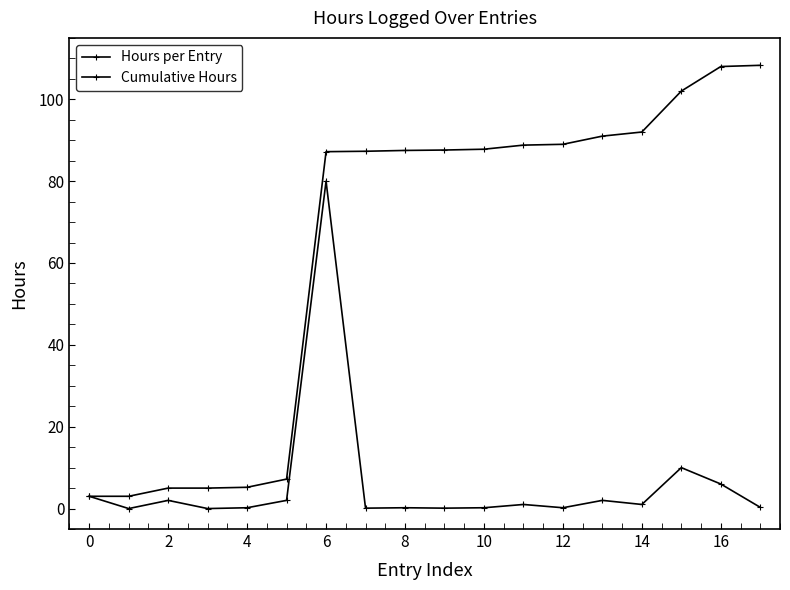

Is this an area chart (filled region under the line)?

No